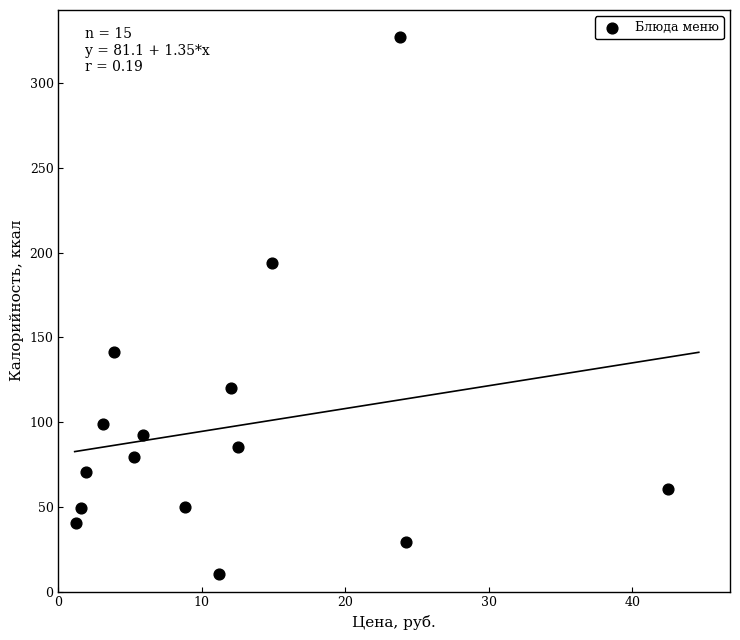

What is the range of X values (max minus min)?

41.2